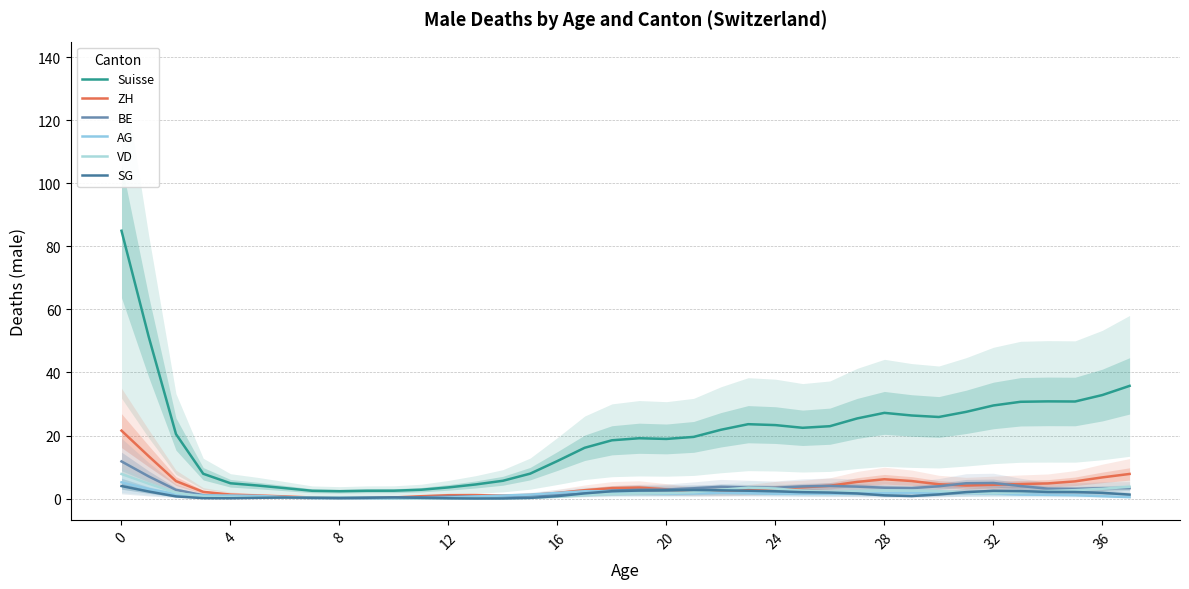

Is it true that AG equals 0.5 at 29?

False